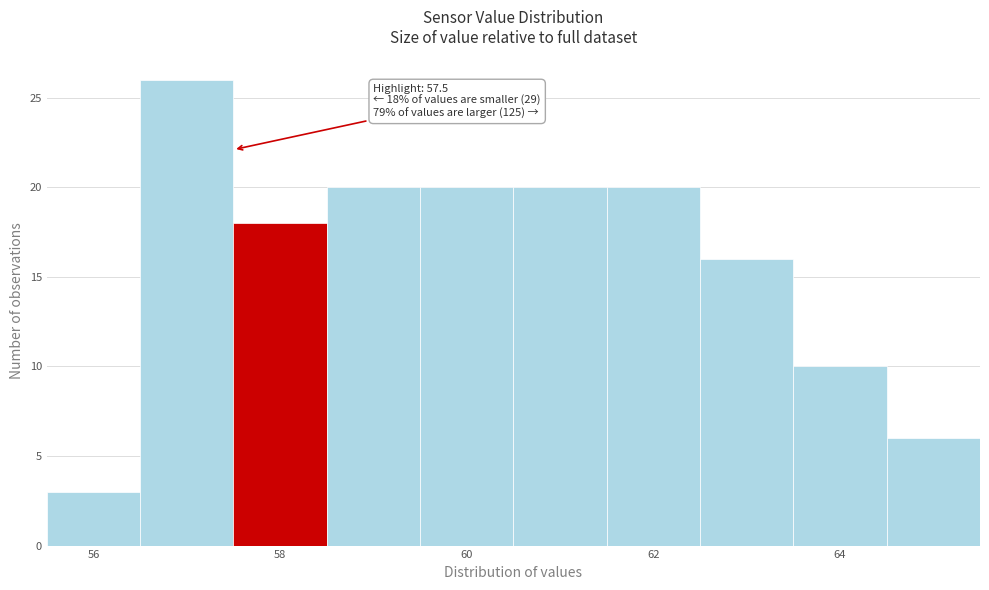

Which range on the x-axis has the tallest bar?

56.5 to 57.5